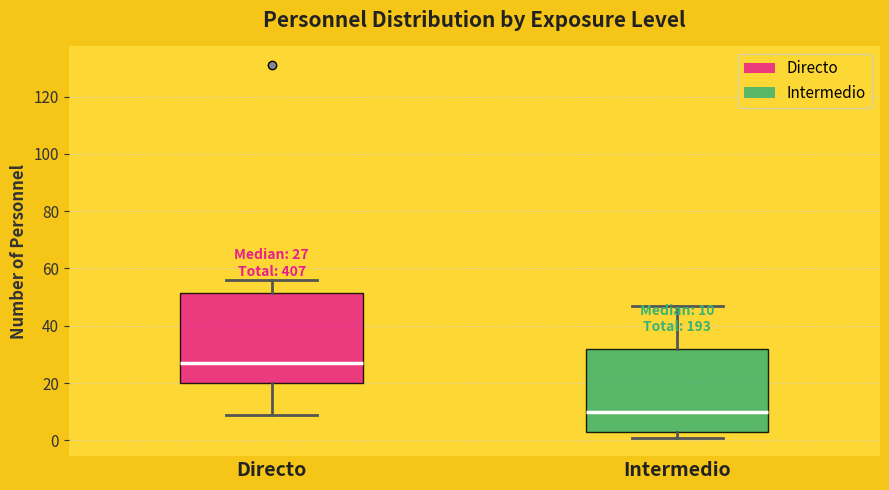

Which box is the tallest, from its lower edge to its upper edge?

Directo